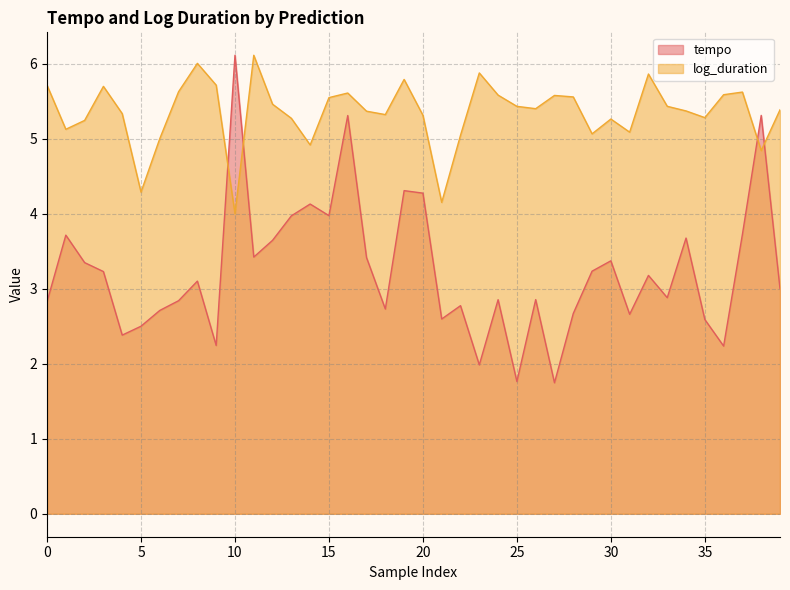

What is the difference between the highest and lowest values at 0?

2.9